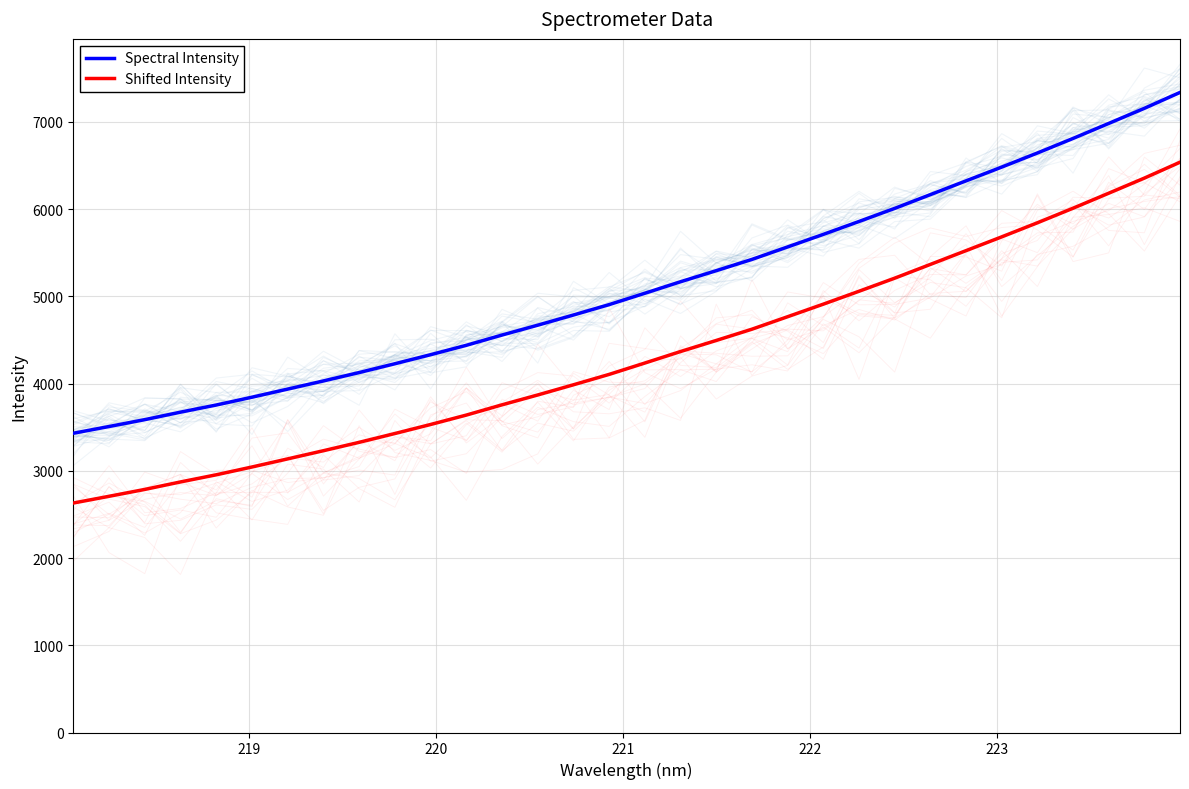

What is the difference between the maximum and second lowest values in the Spectral Intensity series?

3830.0